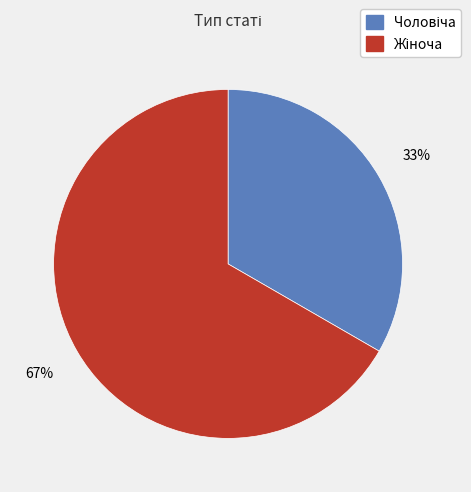

Is there a majority slice in this chart?

Yes